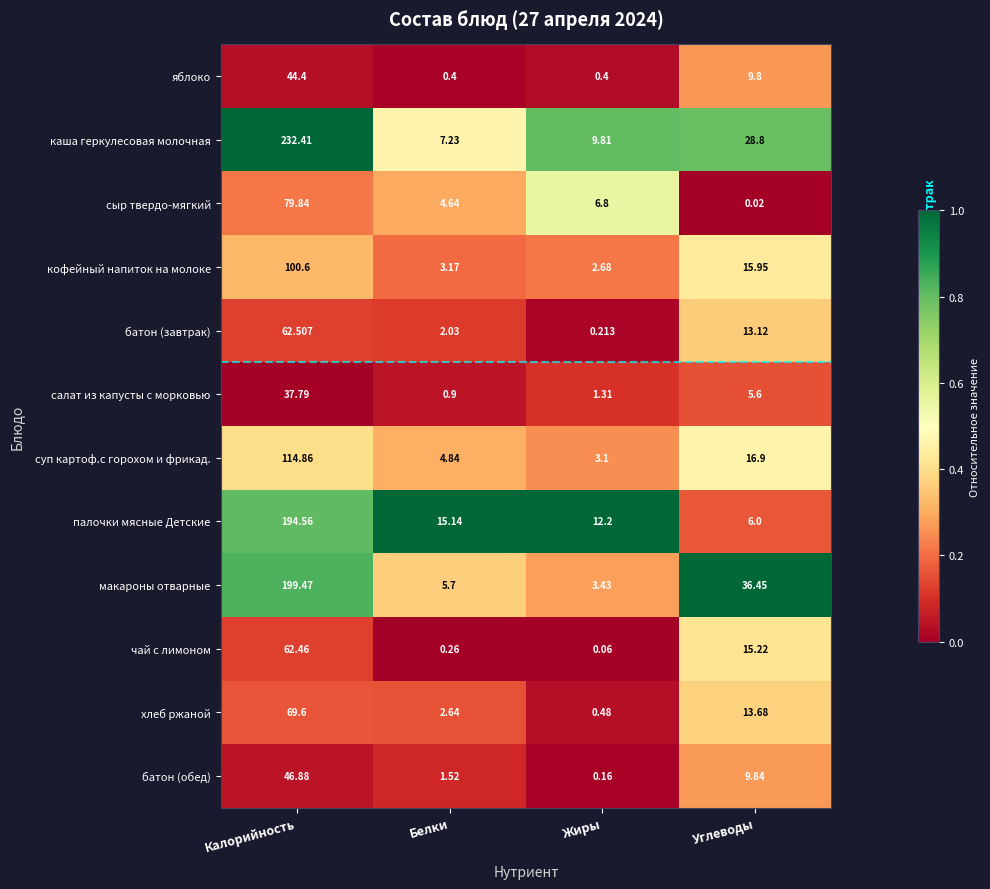

Which series changed the most between Калорийность and Жиры?

каша геркулесовая молочная